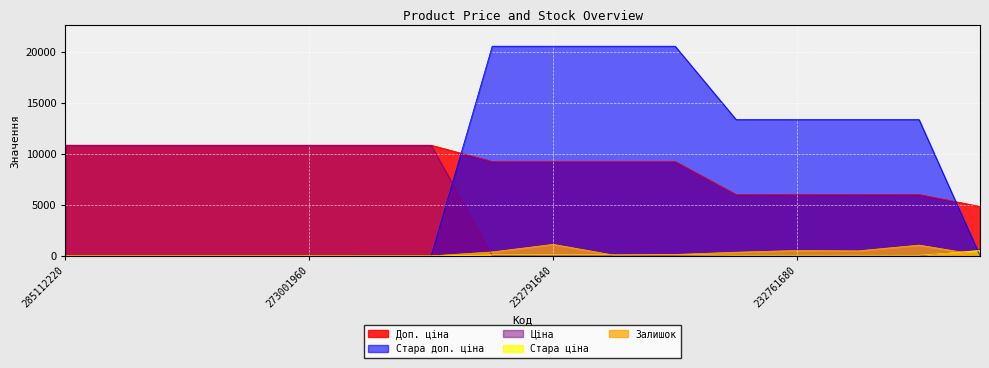

Does the chart display data point markers on the line(s)?

No